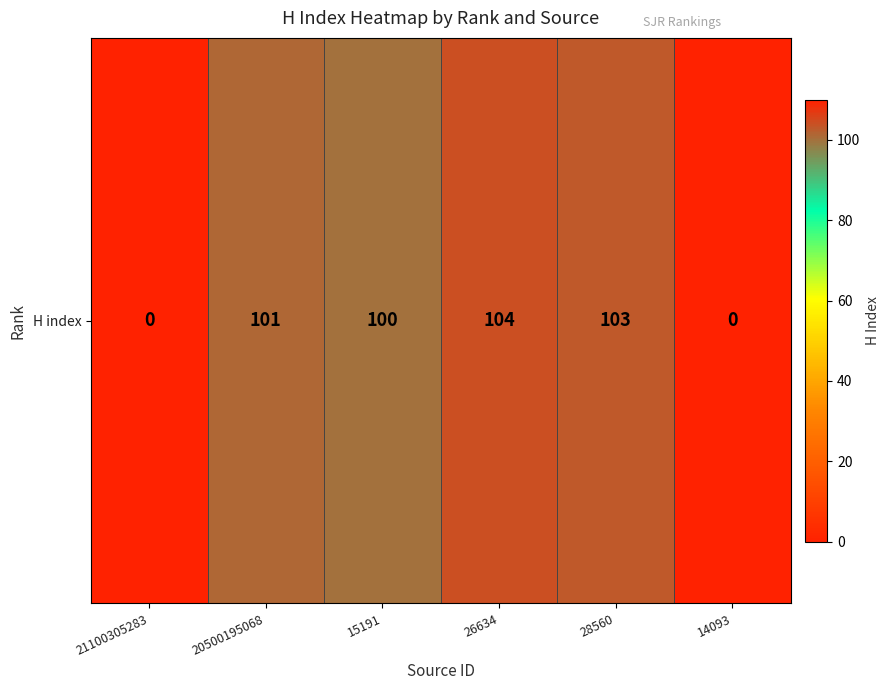

Approximately how many times larger is the value at 15191 compared to 20500195068?

1.0